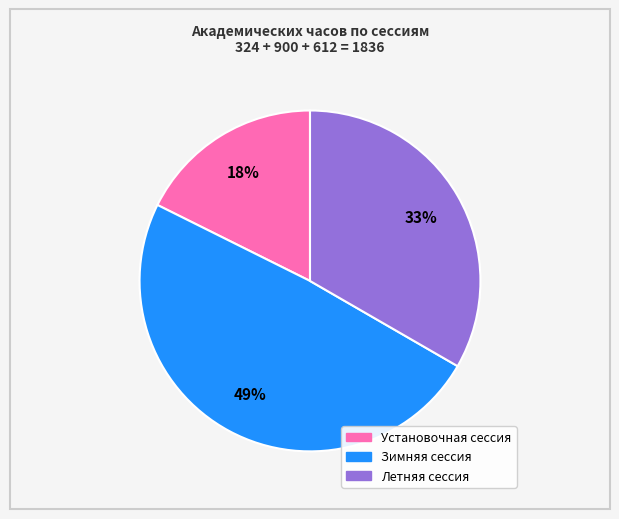

Does Зимняя сессия represent more than half of the total?

No